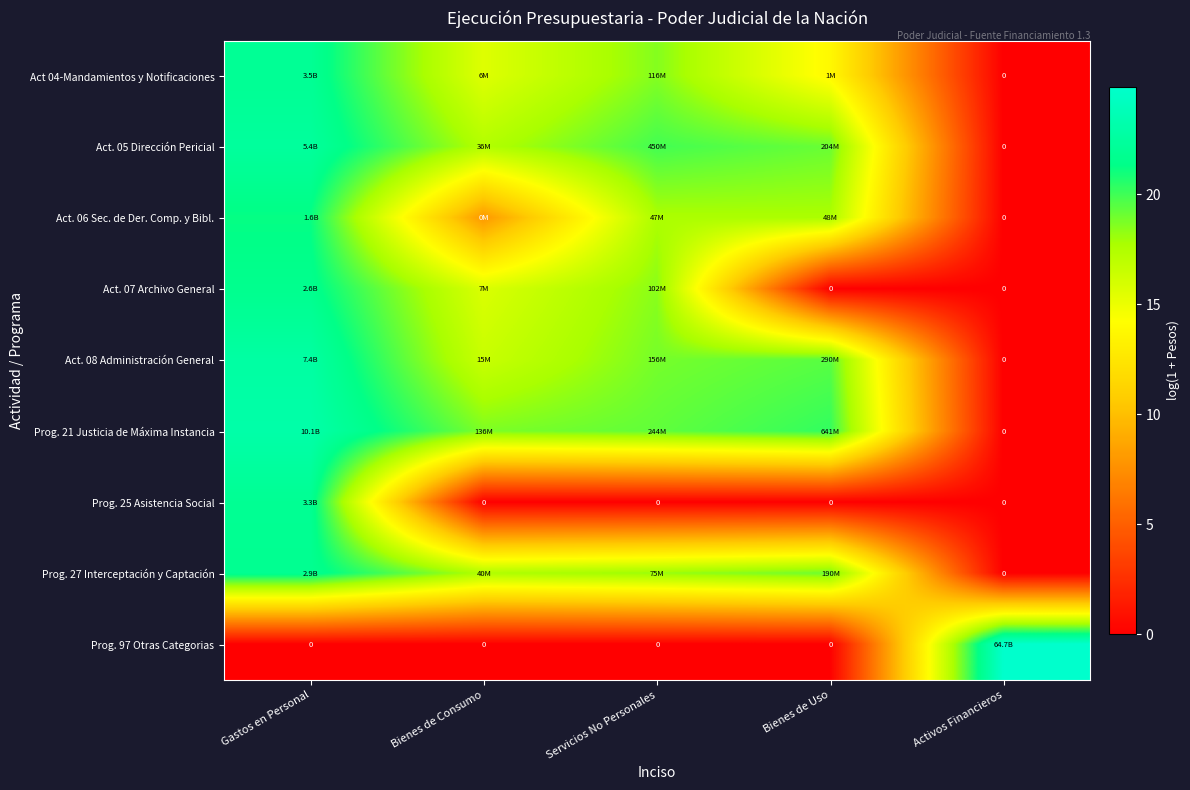

What is the difference between the maximum and minimum values in the Act. 07 Archivo General series?

21.7